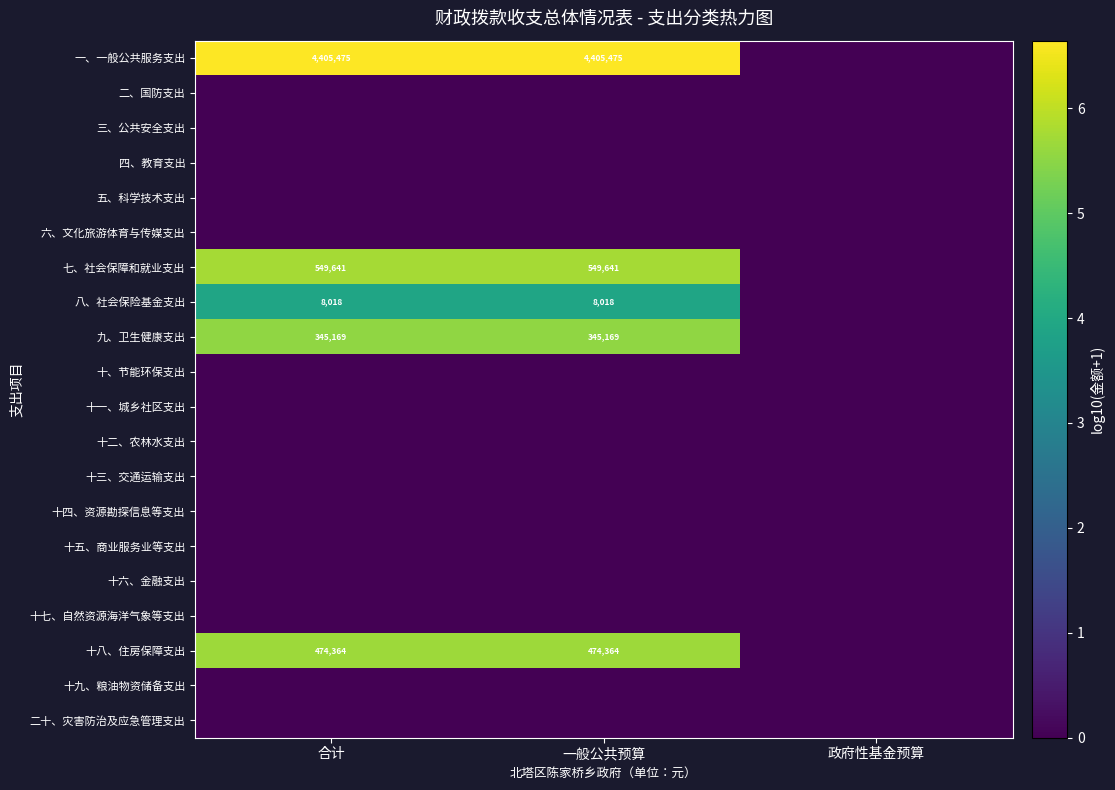

How many categories are shown in the chart?

3